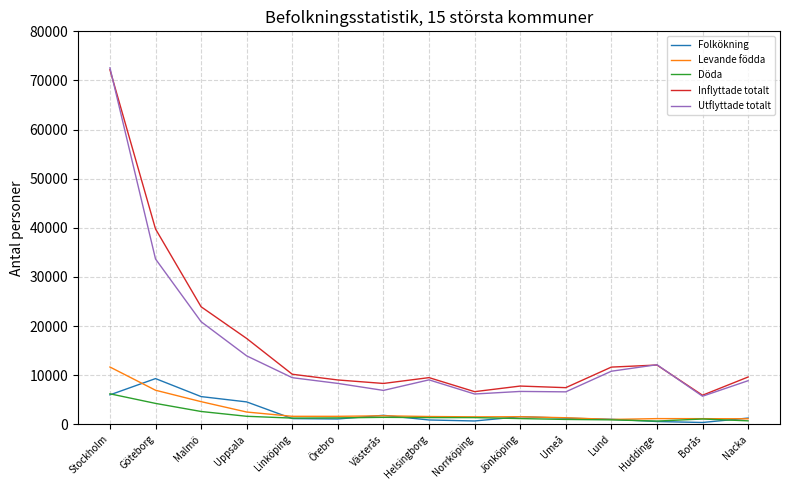

At which category is the sum across all series the highest?

Stockholm